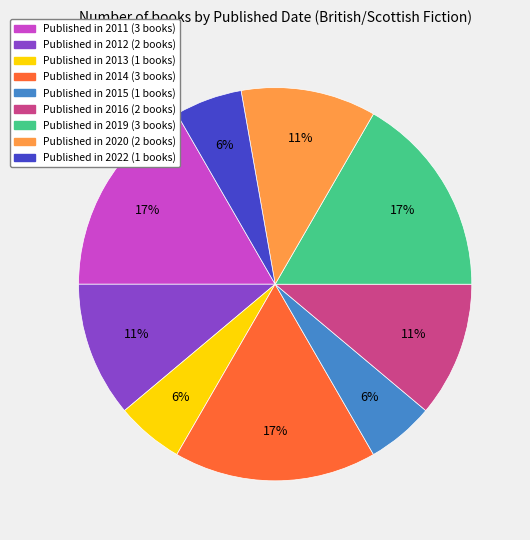

Does any single category account for the majority?

No